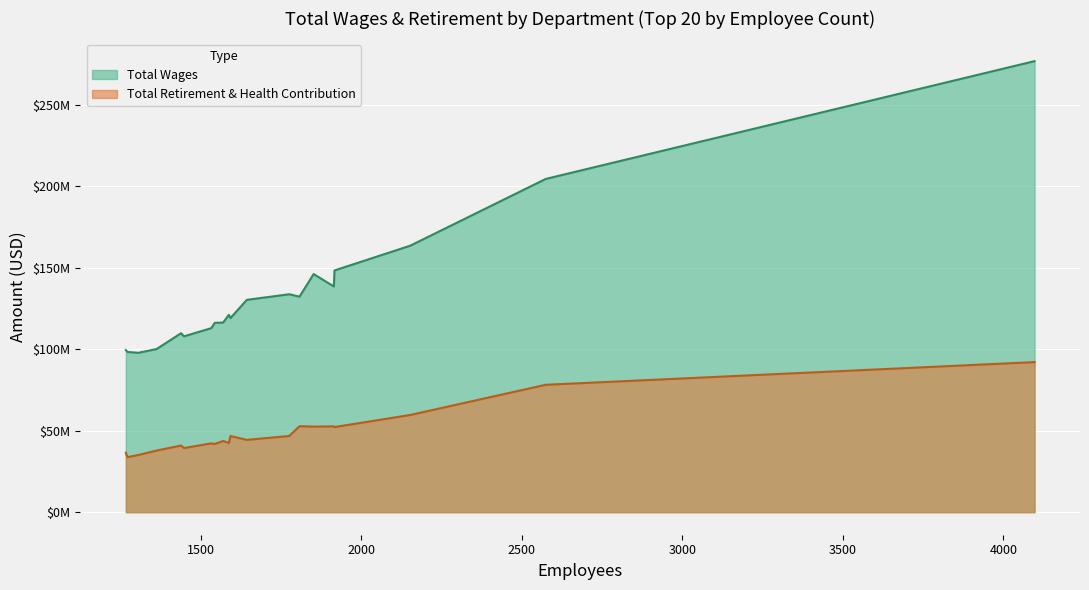

What is the average value of the retirement series?

48584313.8